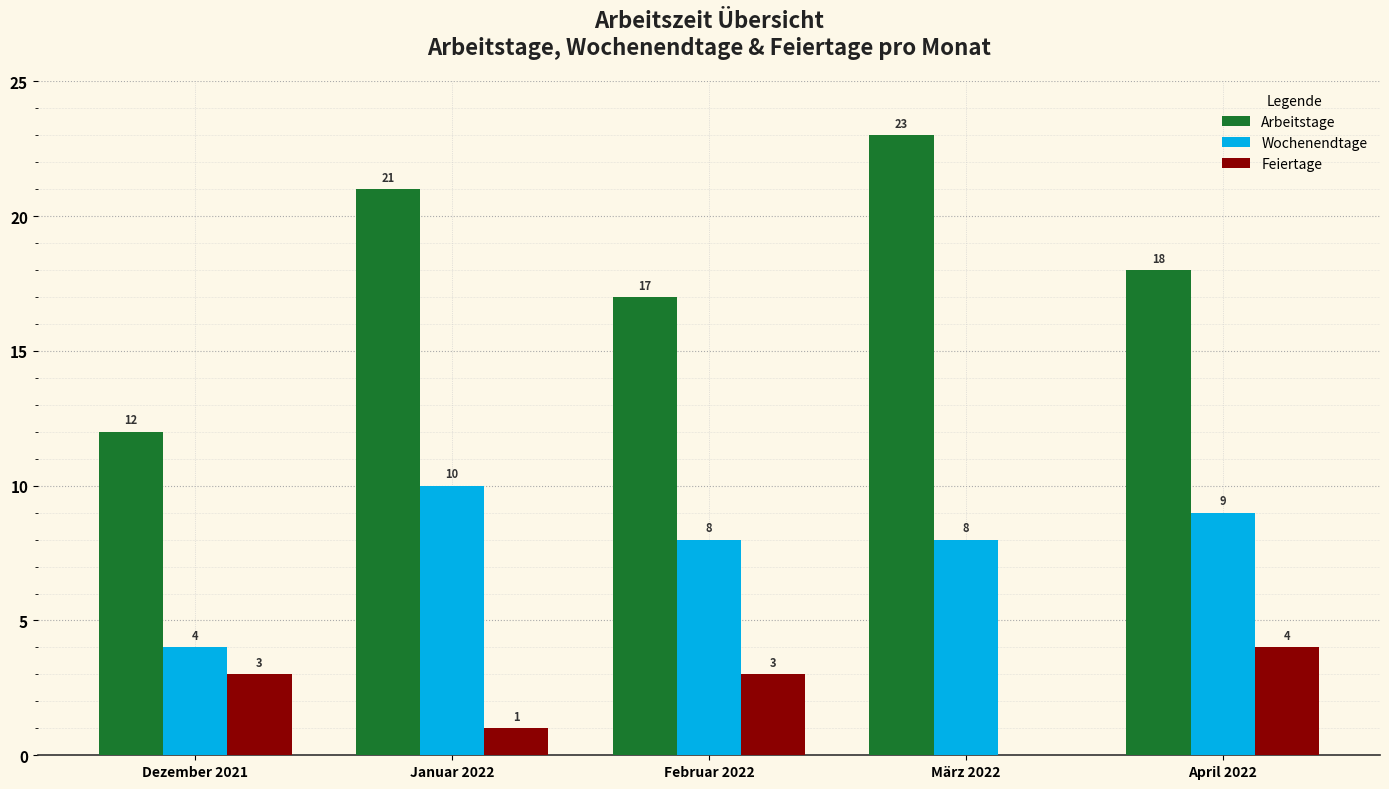

Read the Arbeitstage value at Dezember 2021.

12